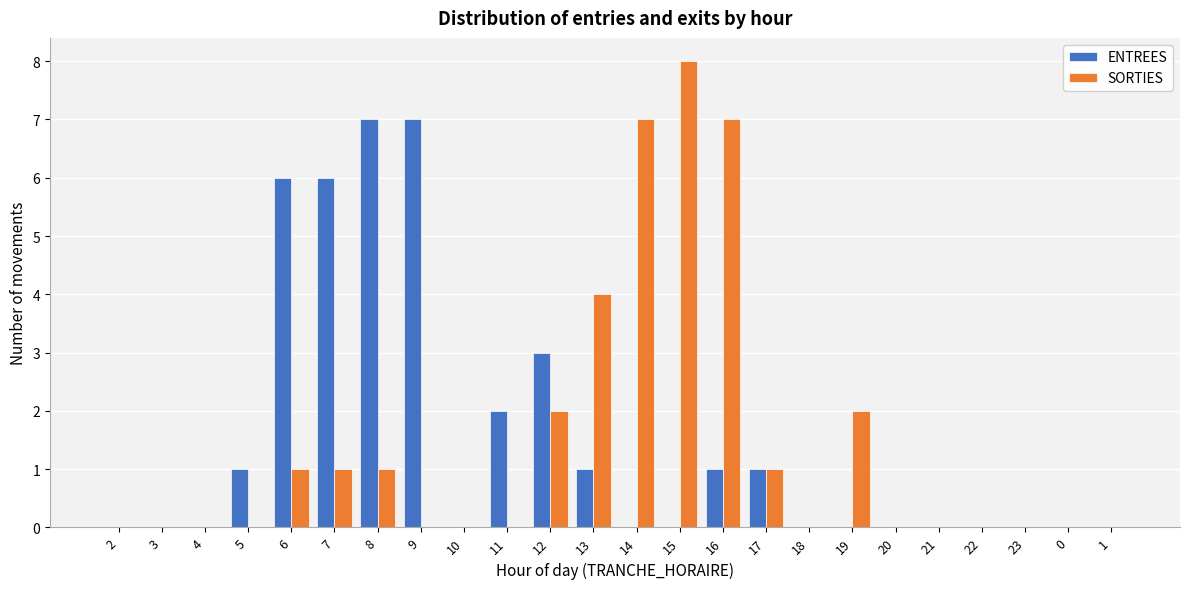

Read the SORTIES value at 16.

7